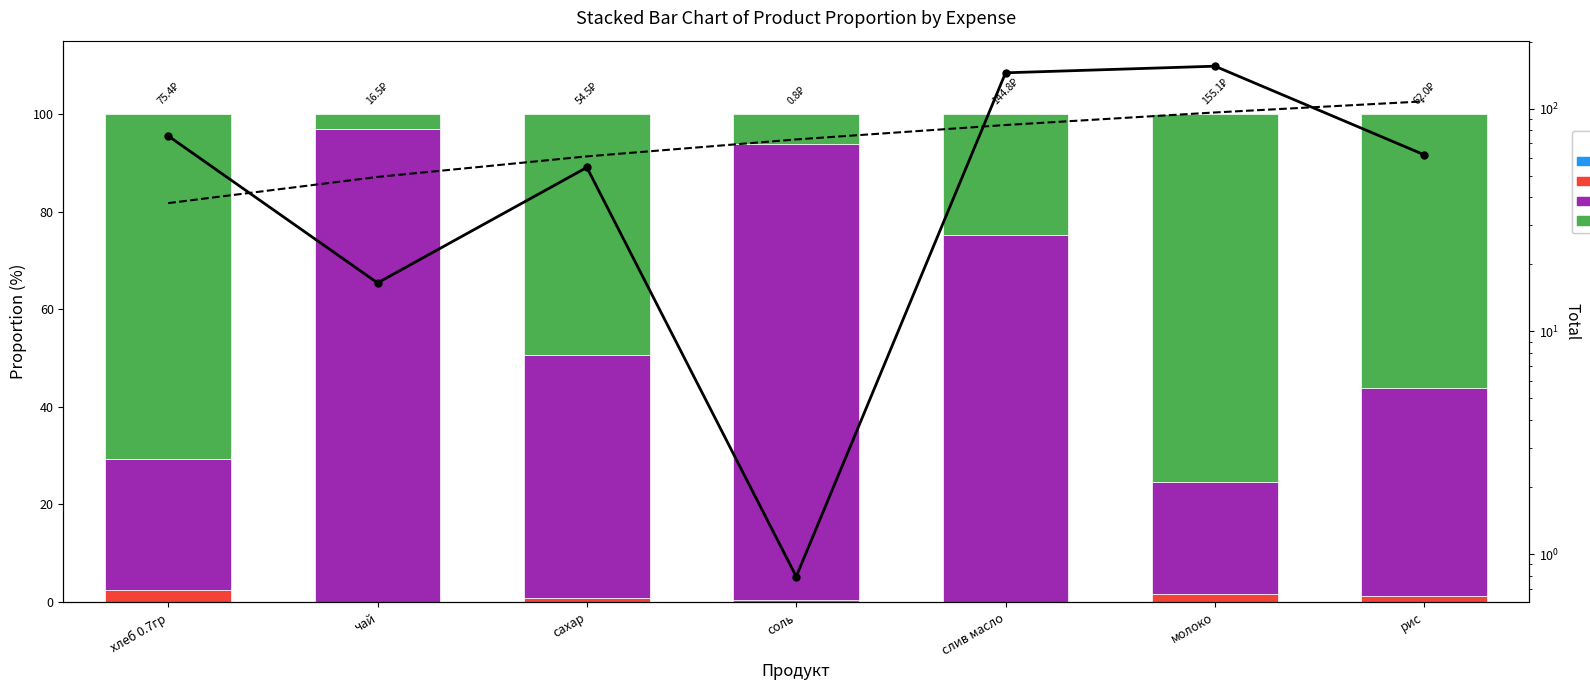

What is the greatest value displayed?

155.1